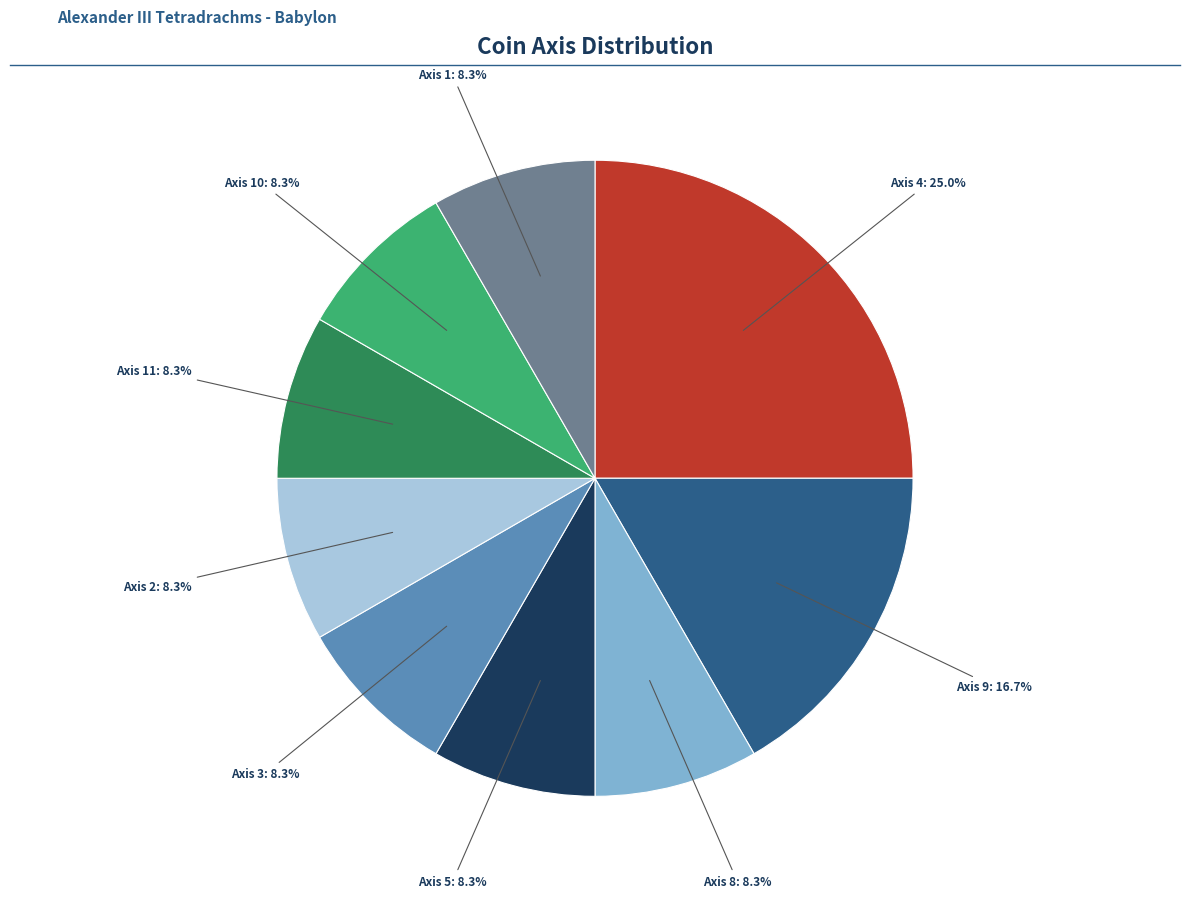

Does any single category account for the majority?

No